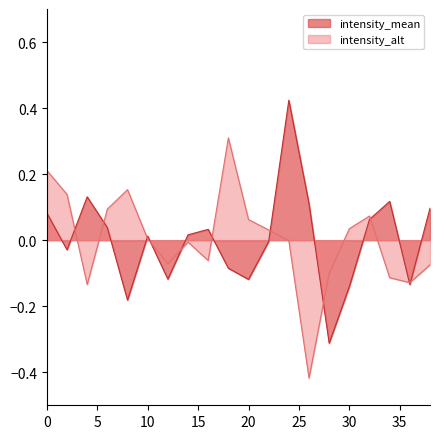

What is the total value across all series at 24?

0.4